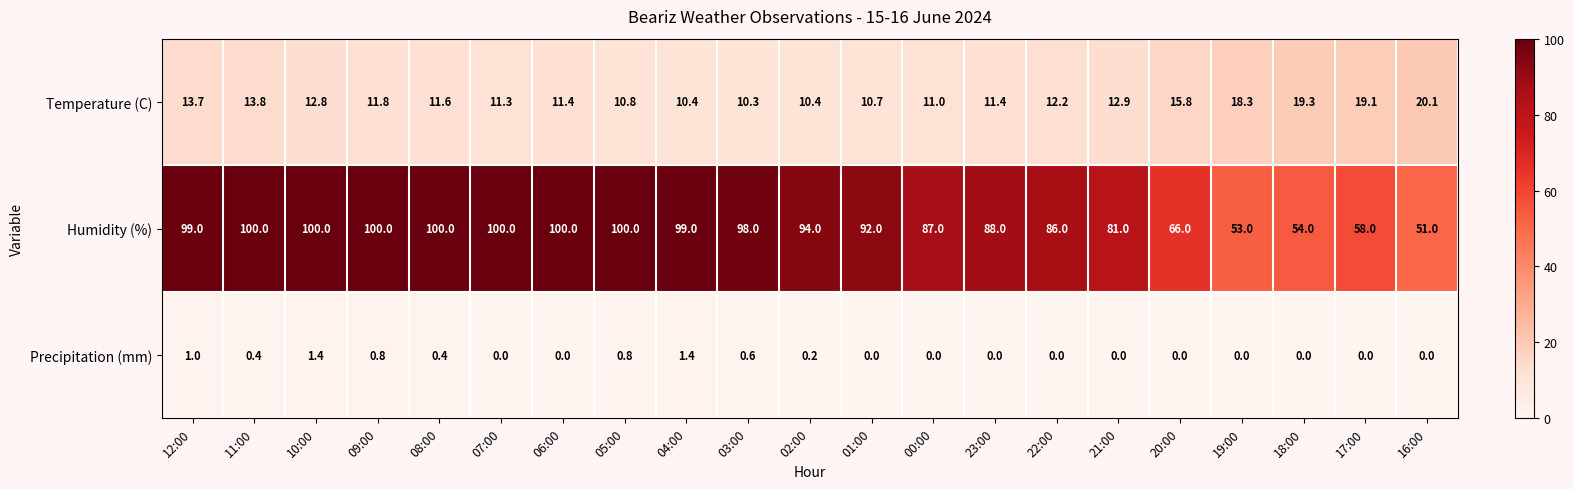

What is the maximum value for Precipitation (mm)?

1.4